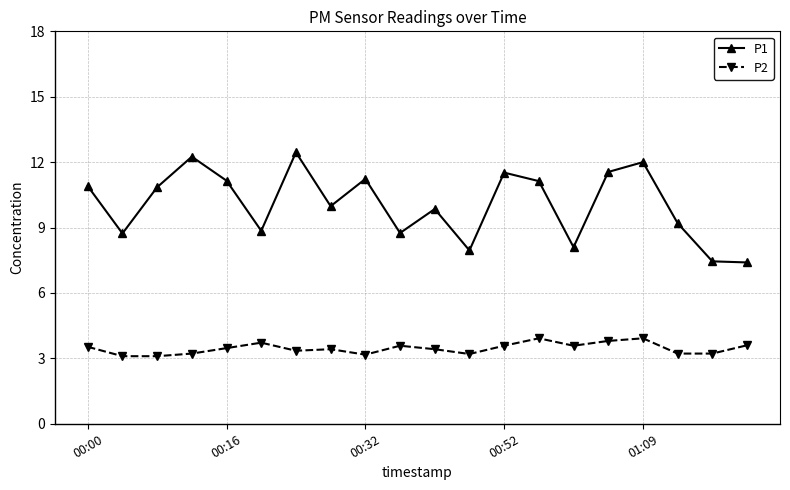

Rank the series by their average value, from highest to lowest.

P1, P2